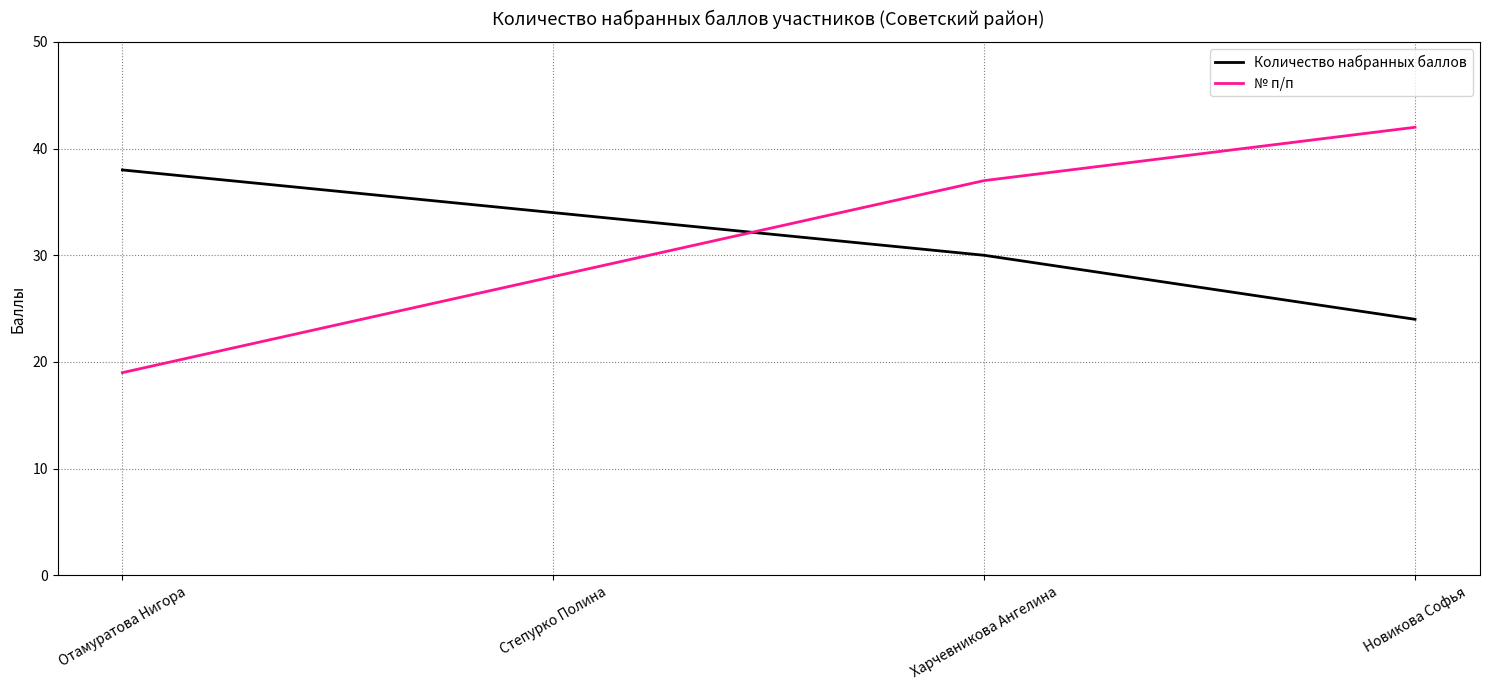

What is the lowest value of the Количество набранных баллов series?

24